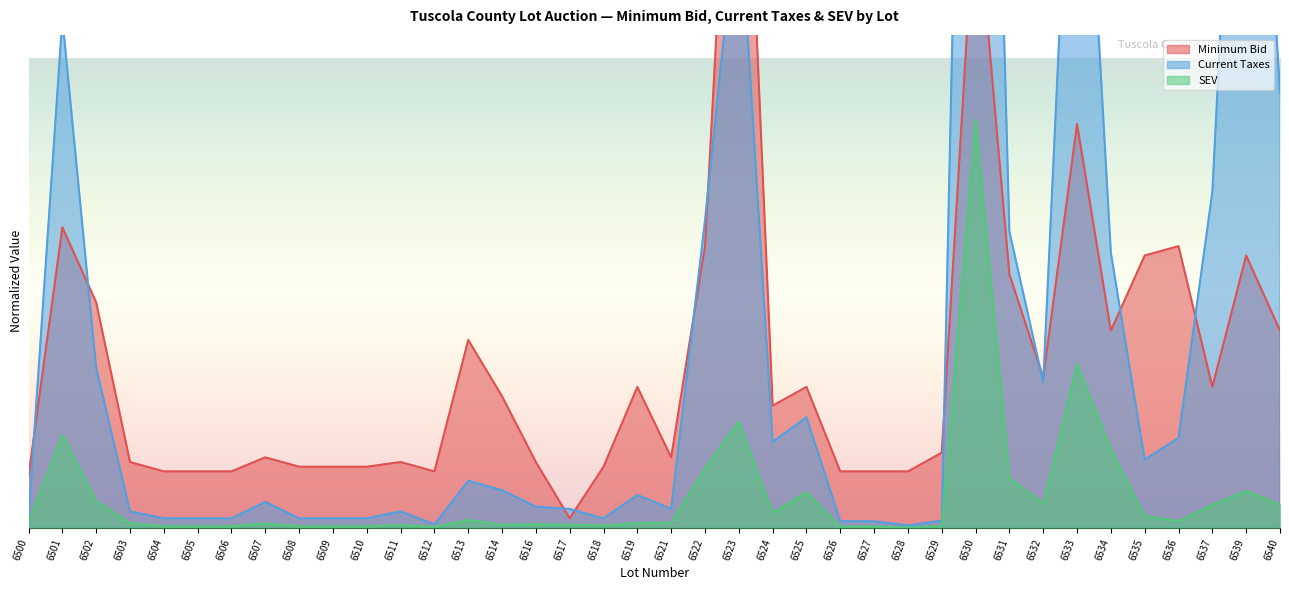

What is the difference between the maximum and second lowest values in the SEV series?

0.9